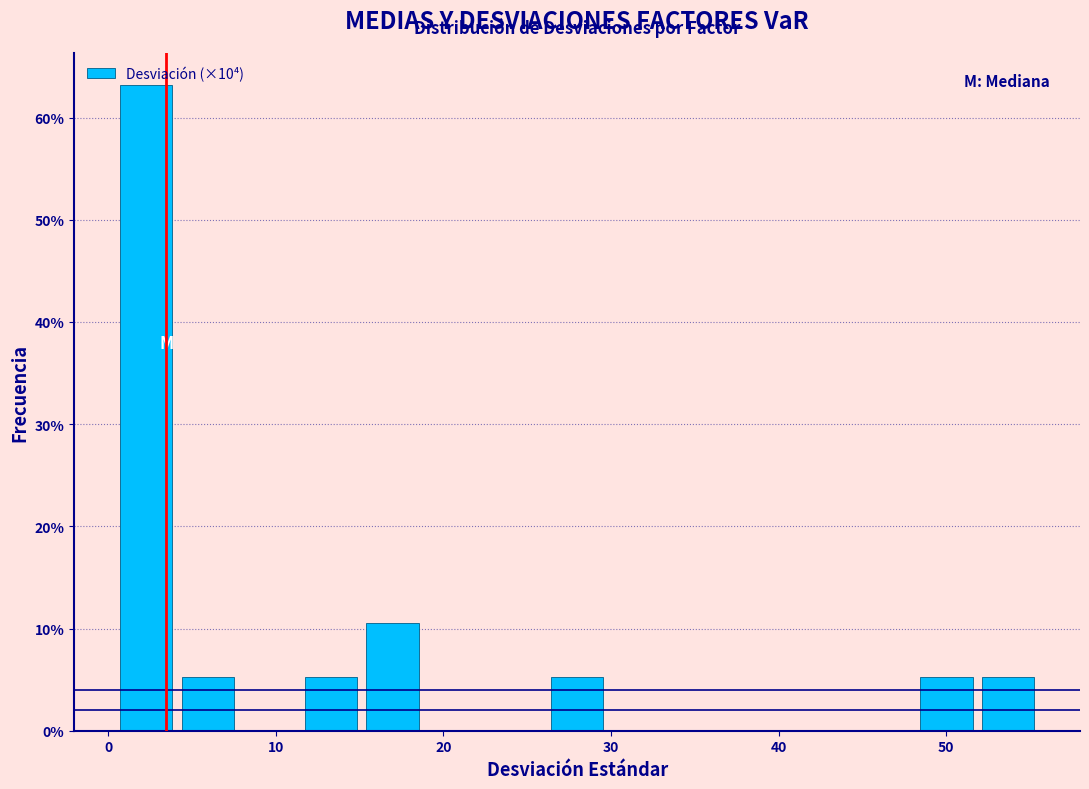

Around what value on the x-axis is the tallest bar? Give the approximate position of its centre, as read against the axis.

2